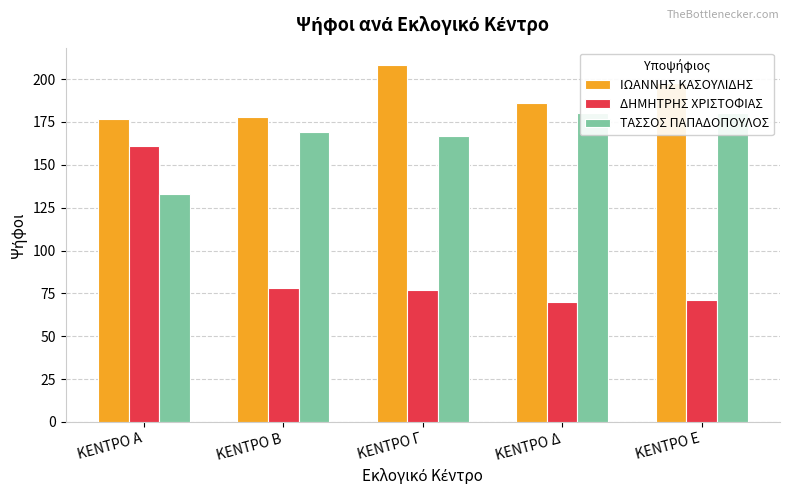

What is the maximum value shown in the chart?

208